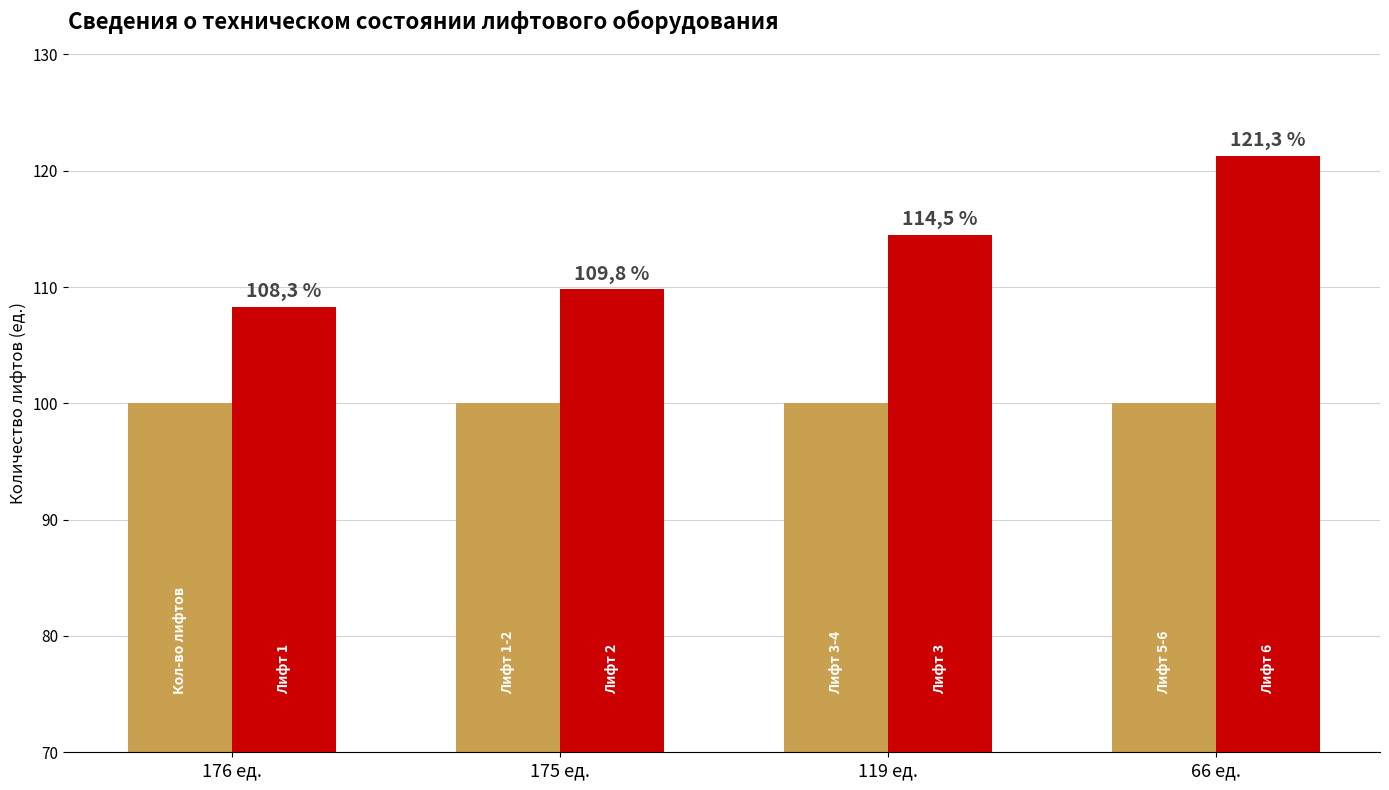

What is the label of the 4th bar from the left?

66 ед.